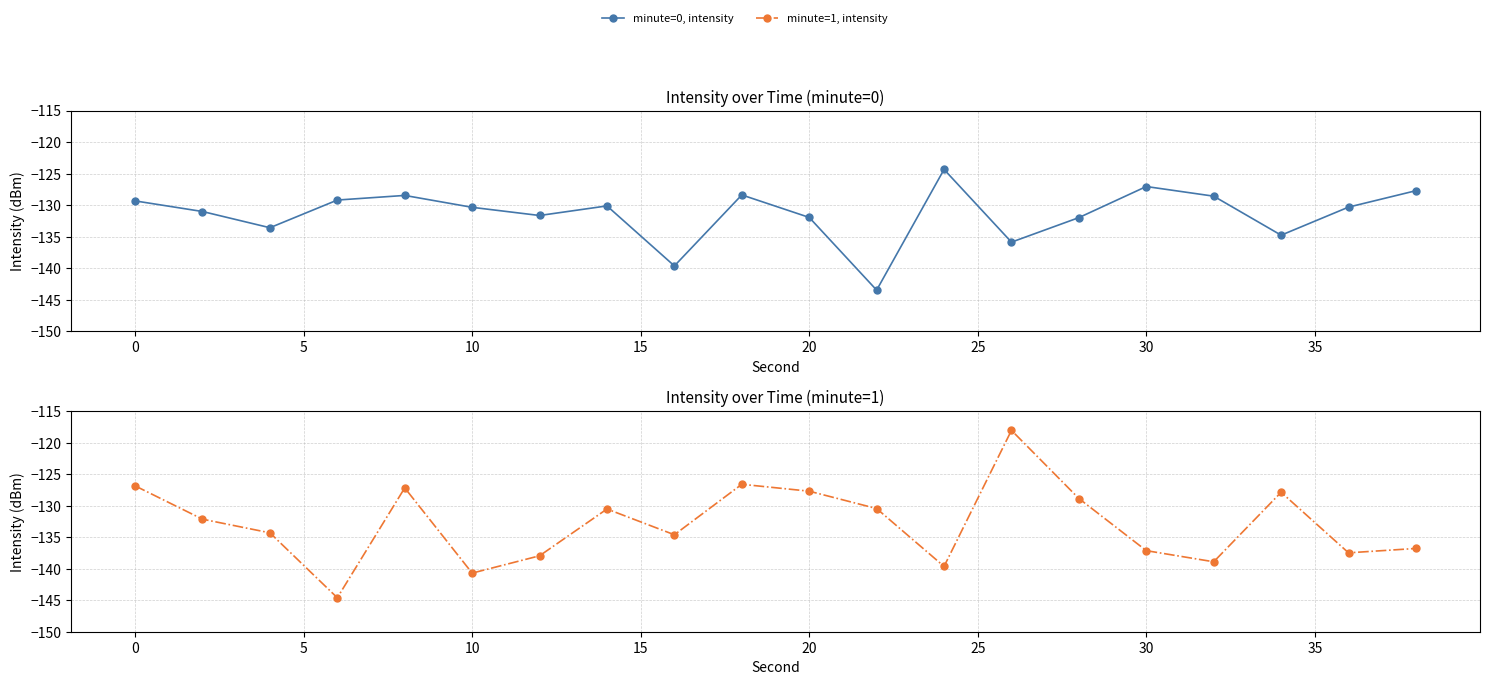

Rank the series by their average value, from lowest to highest.

minute=1, intensity, minute=0, intensity